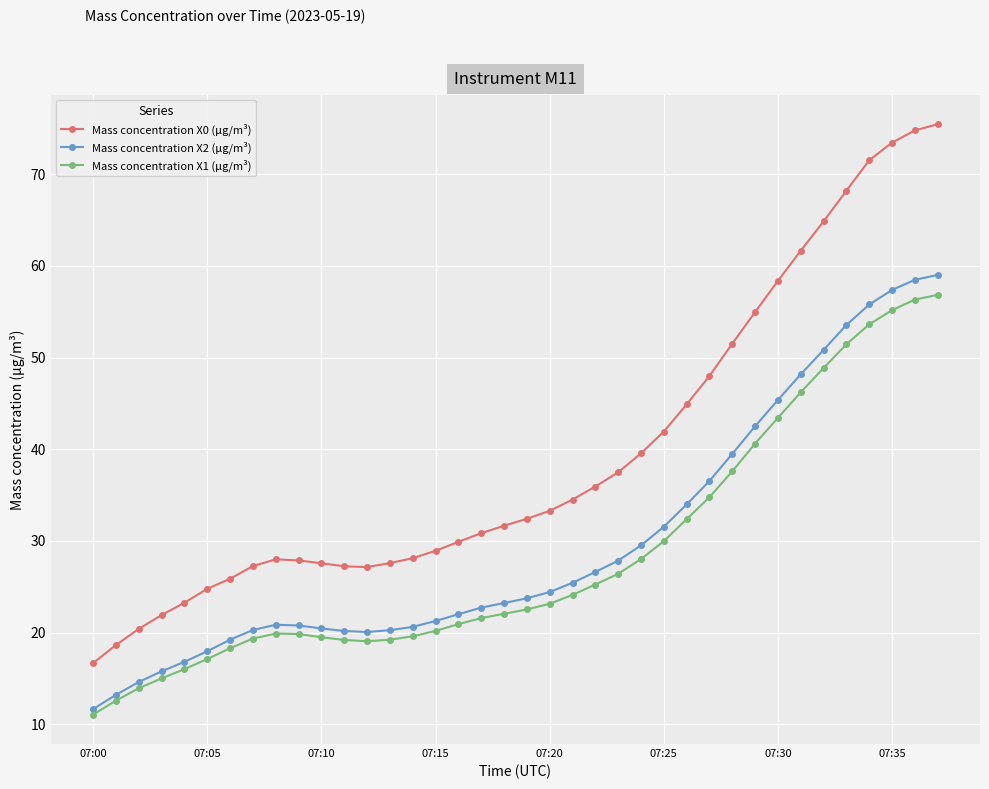

Which series has the largest total across all categories?

Mass concentration X0 (μg/m³)